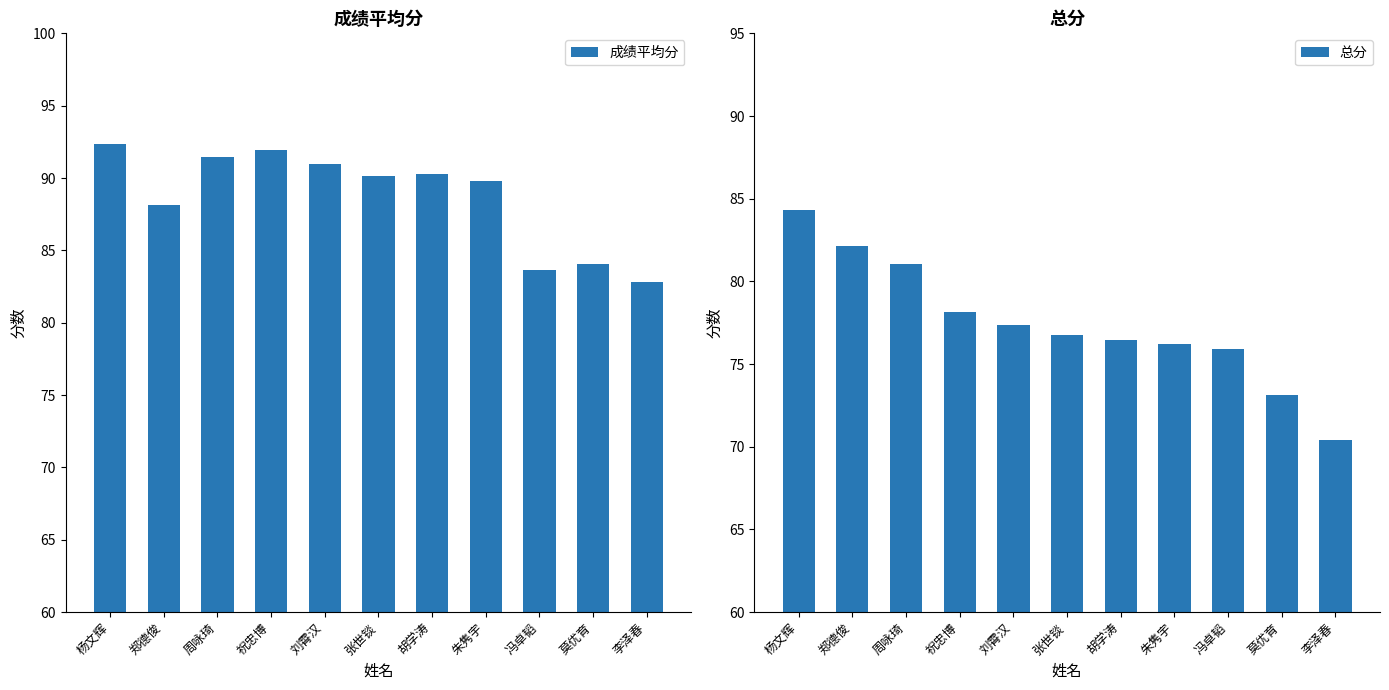

What is the smallest value displayed?

70.4